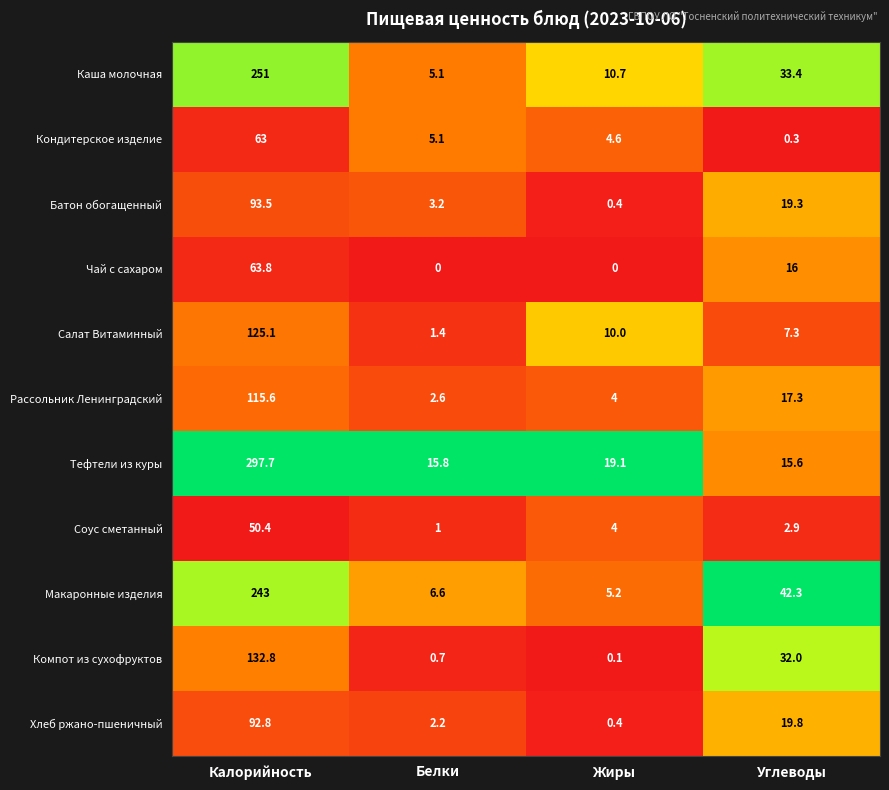

At which category is the sum across all series the highest?

Калорийность